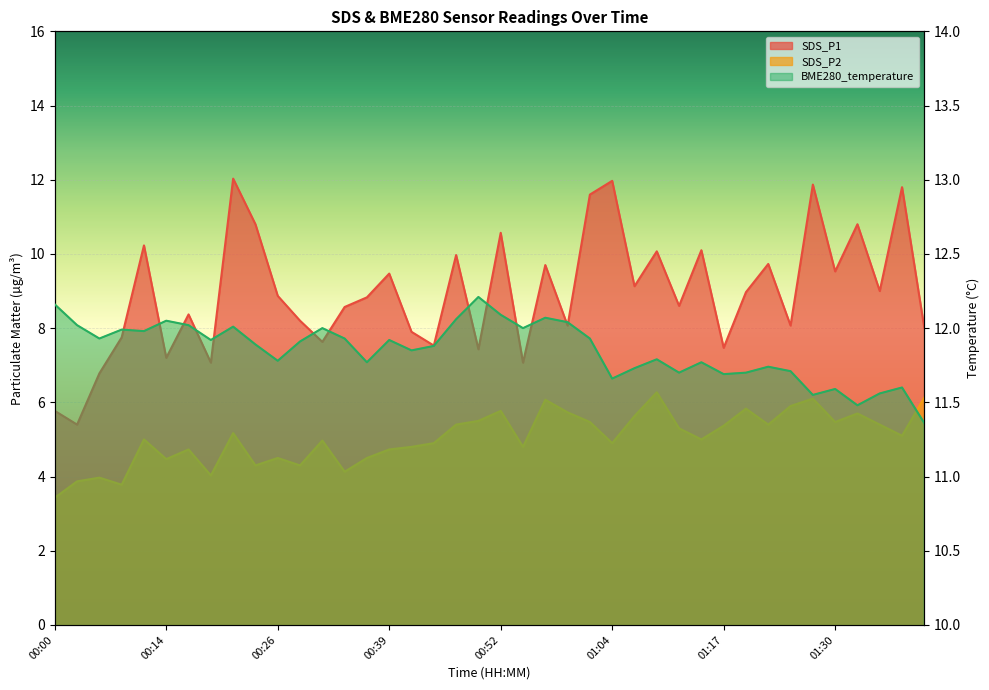

How many values in the SDS_P1 series exceed 8?

27